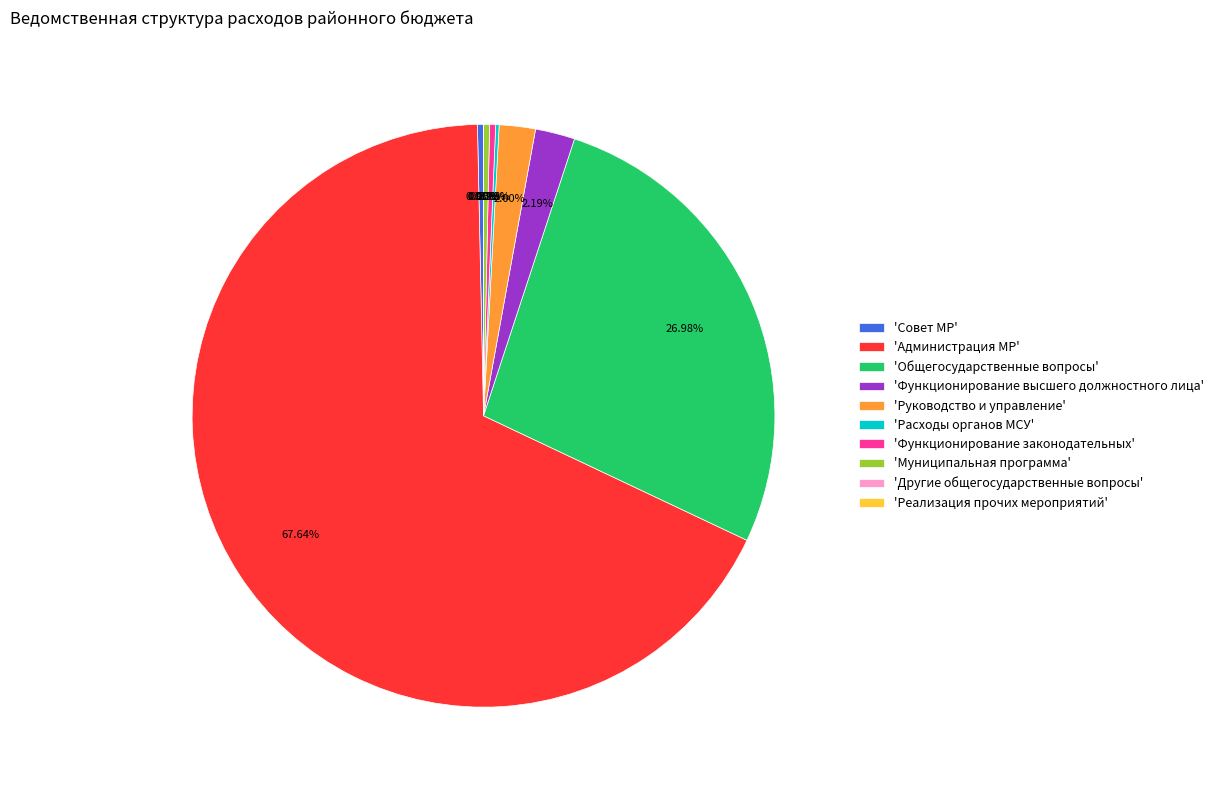

Which category has the biggest portion of the pie?

'Администрация МР'